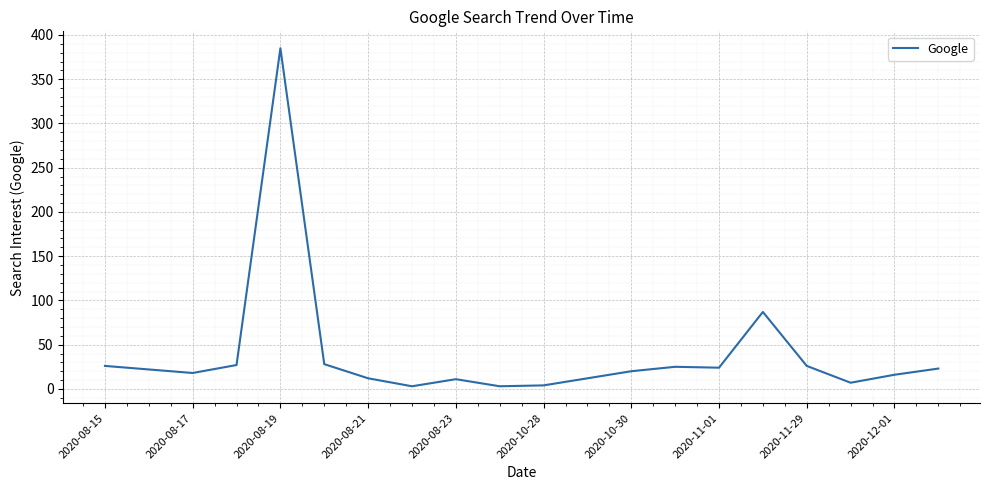

Is this an area chart (filled region under the line)?

No